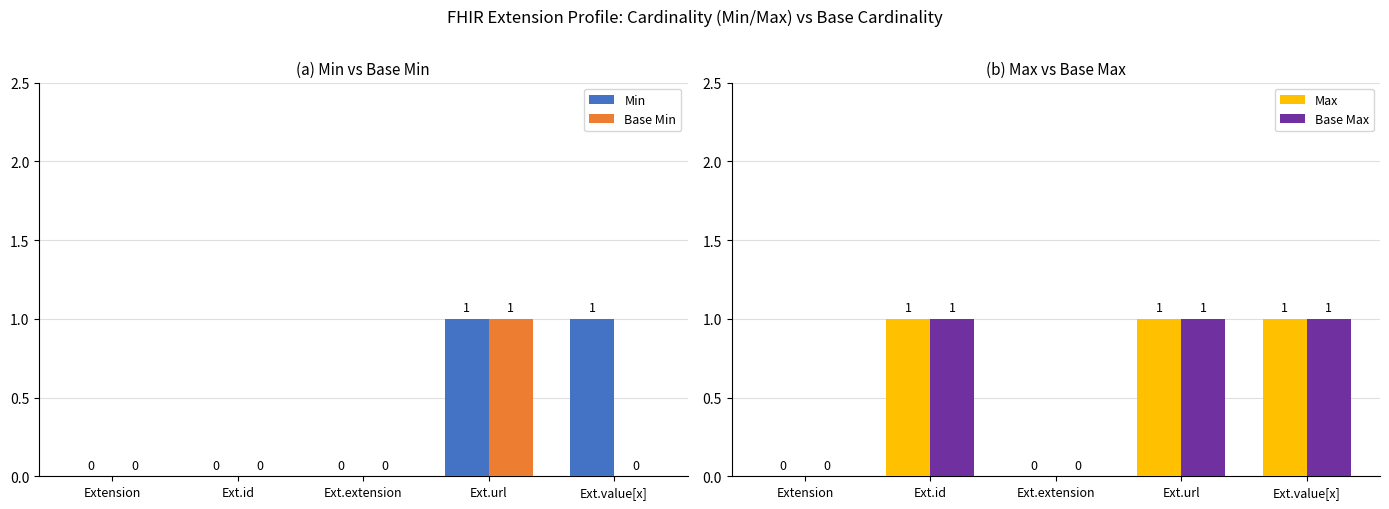

Does the chart contain any negative values?

No